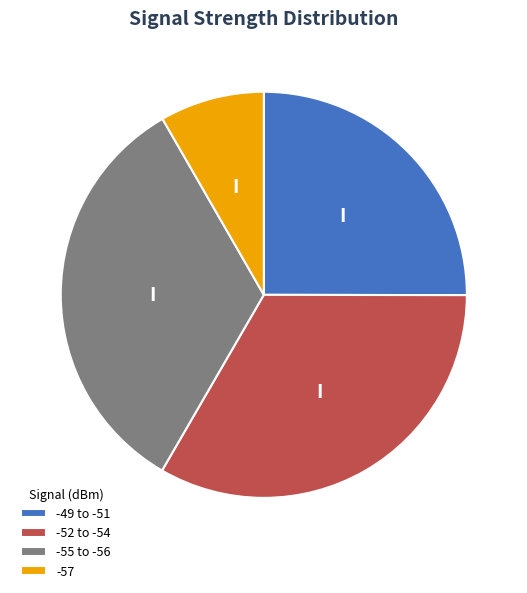

What is the ratio of the value at -55 to -56 to the value at -57?

4.0